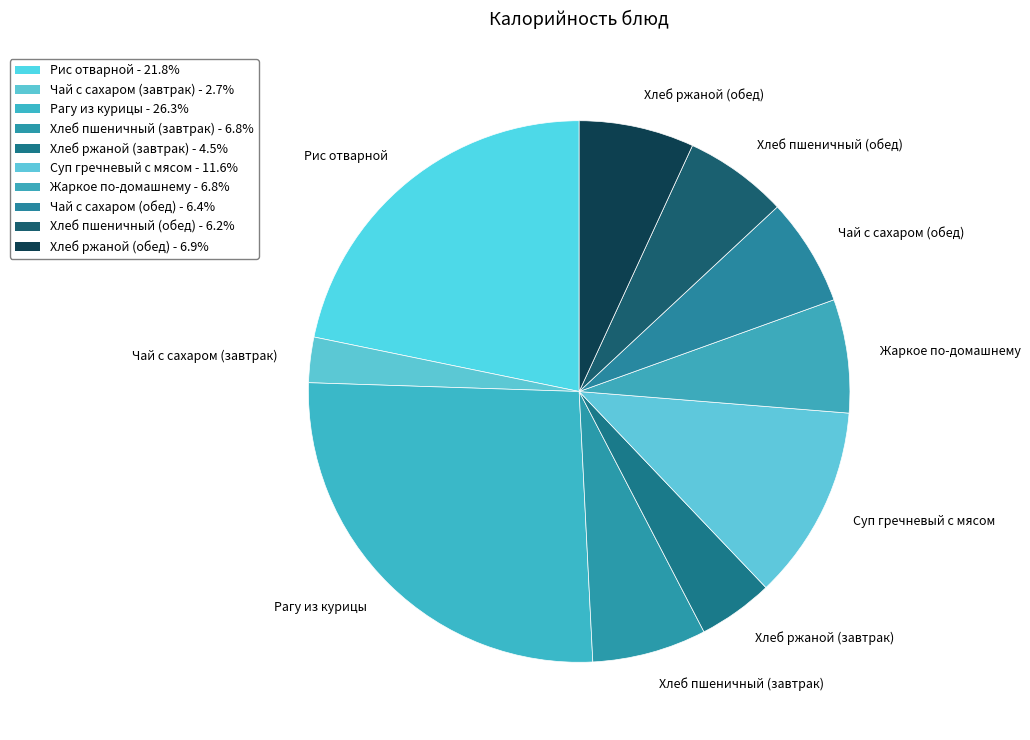

Is it true that Рагу из курицы is 16% of the pie?

False